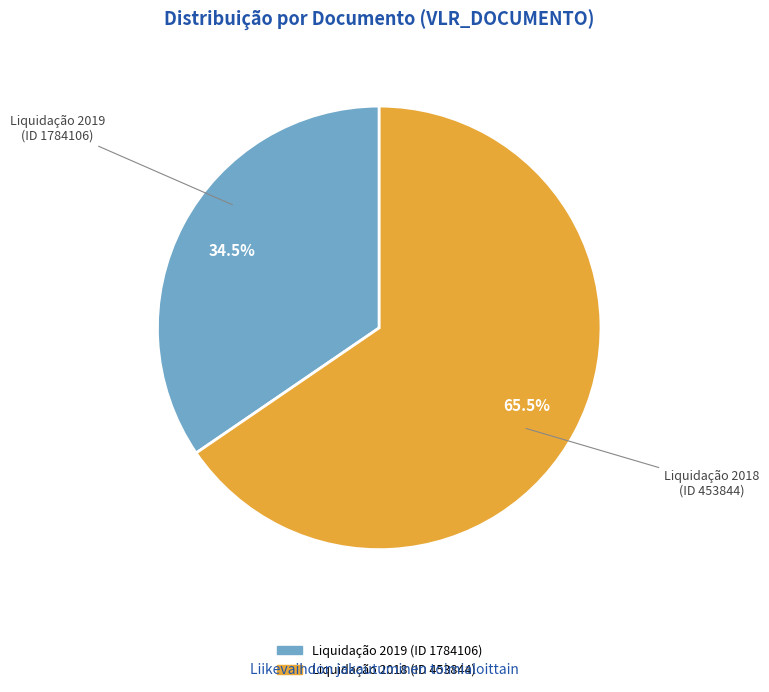

Which slice is the smallest?

Liquidação 2019 (ID 1784106)